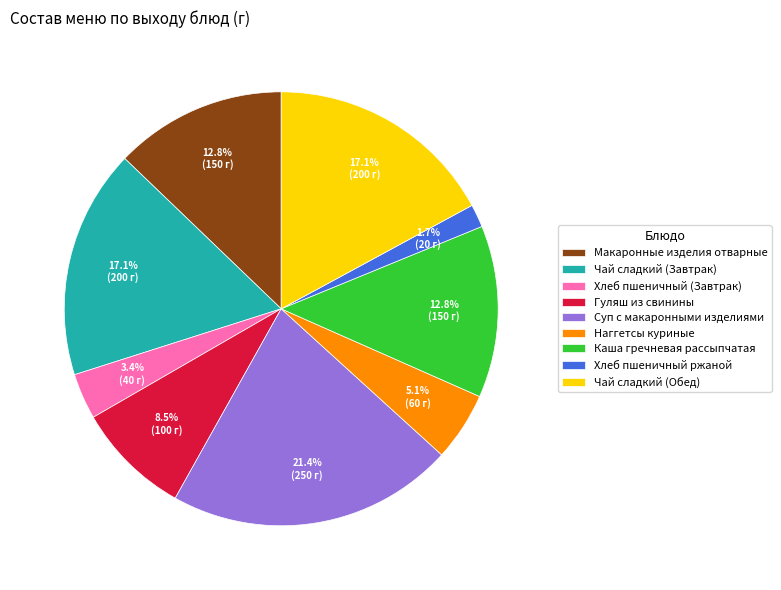

Is there any slice that represents more than half of the pie?

No